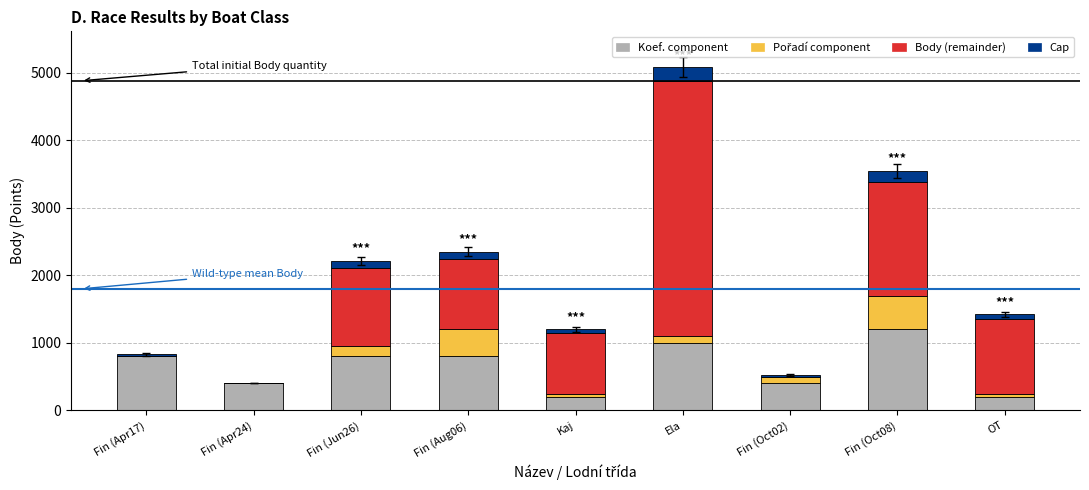

What is the highest value of the Koef. component series?

1200.0